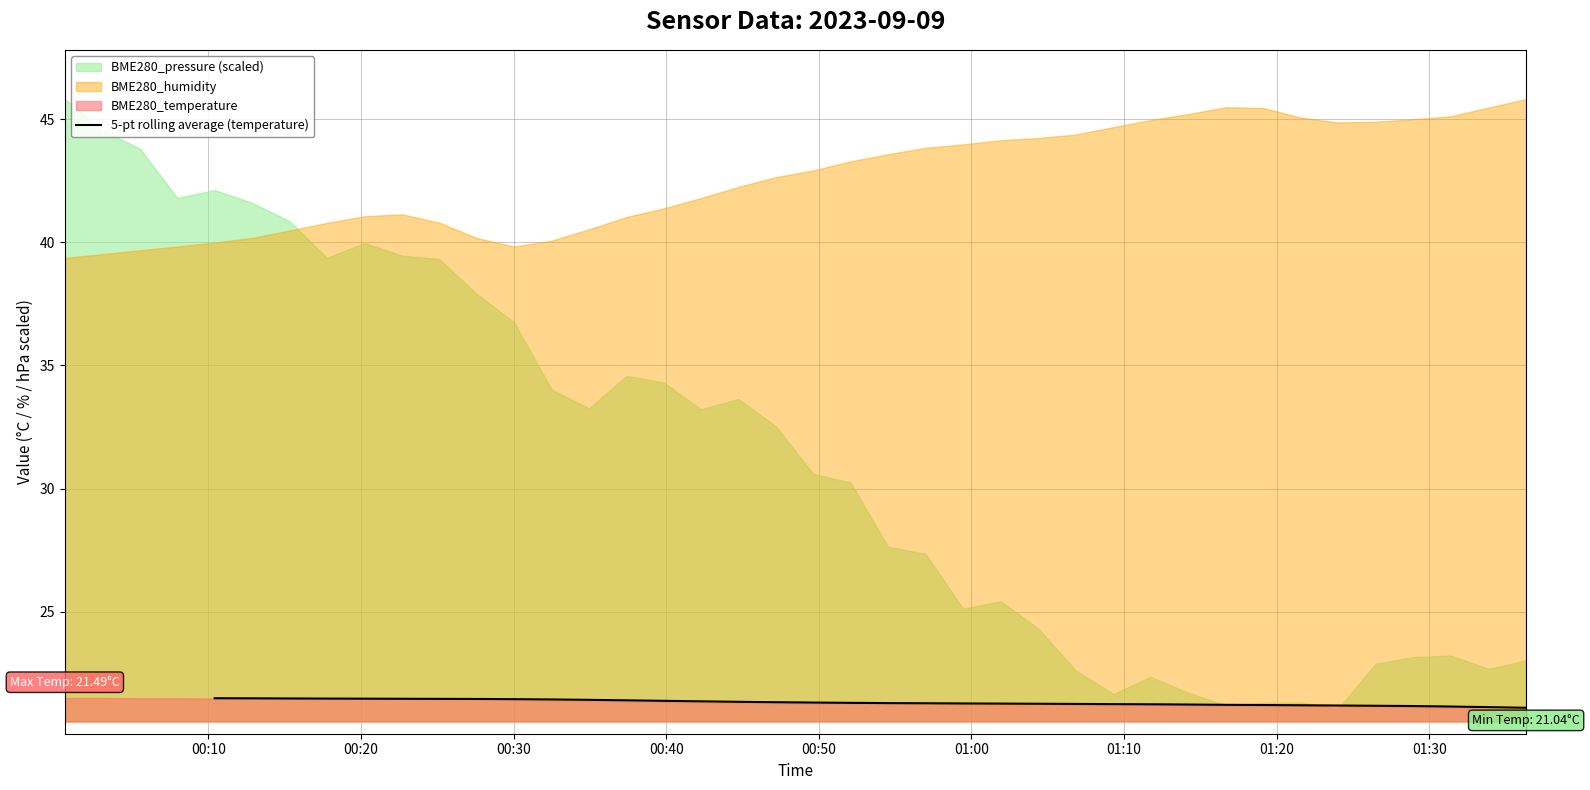

How many positive values are there?

36